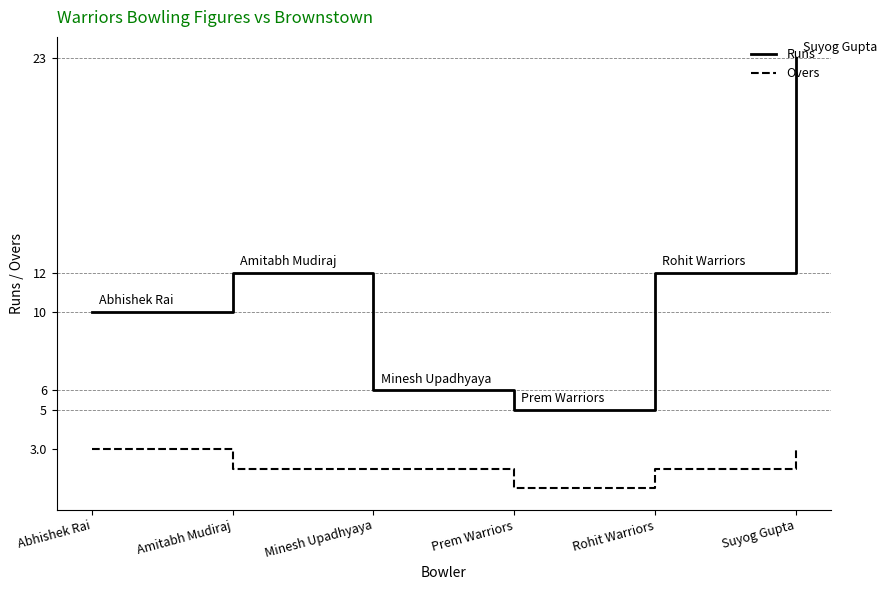

What is the spread (max minus min) of values at Suyog Gupta?

20